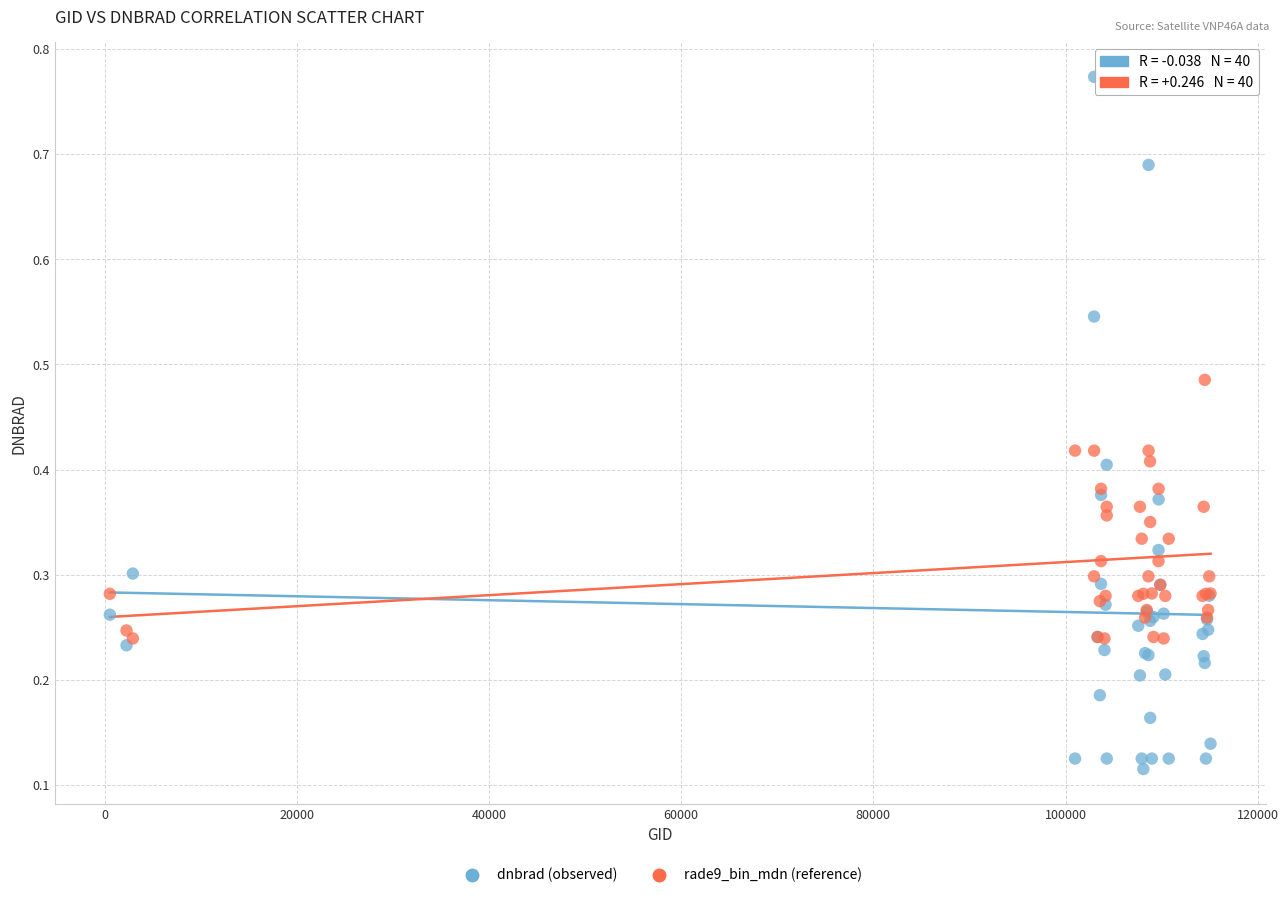

What are all the series names shown in the legend?

dnbrad (observed), rade9_bin_mdn (reference)